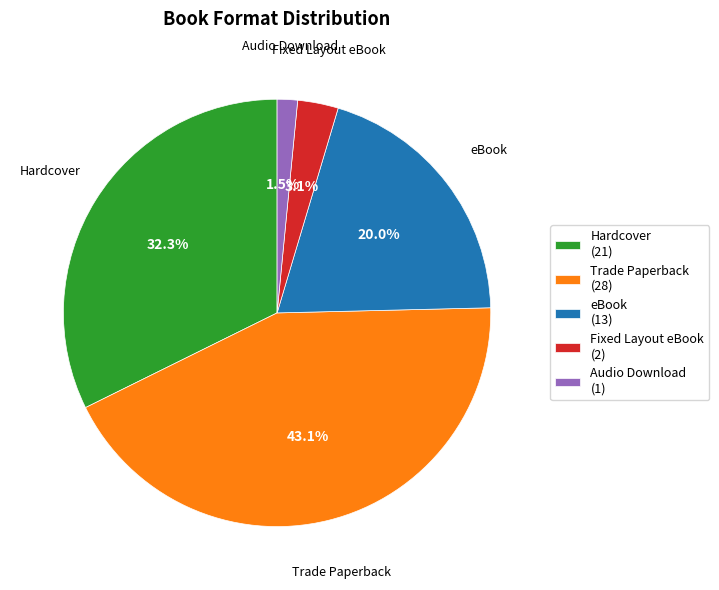

To the nearest percent, what portion does Trade Paperback represent?

43%